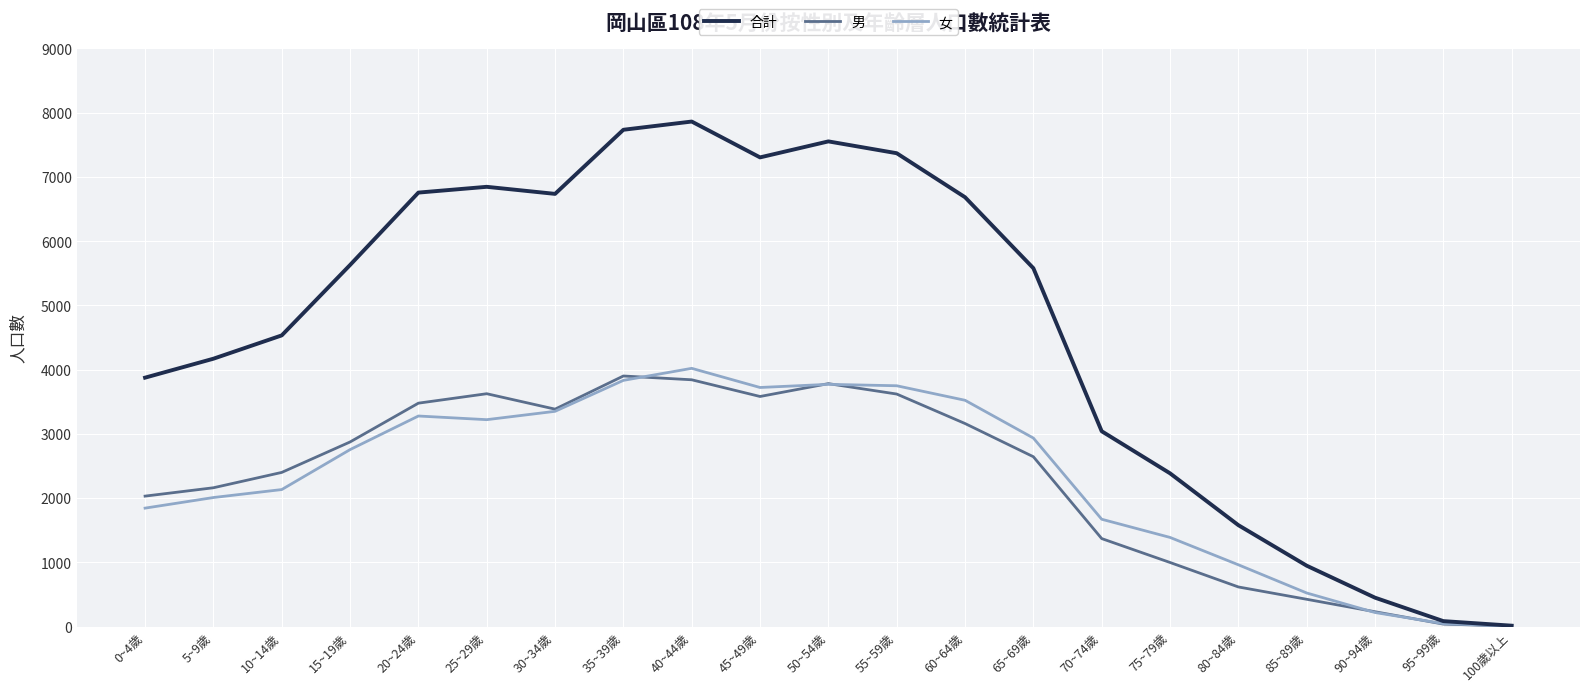

What is the maximum value shown in the chart?

7862